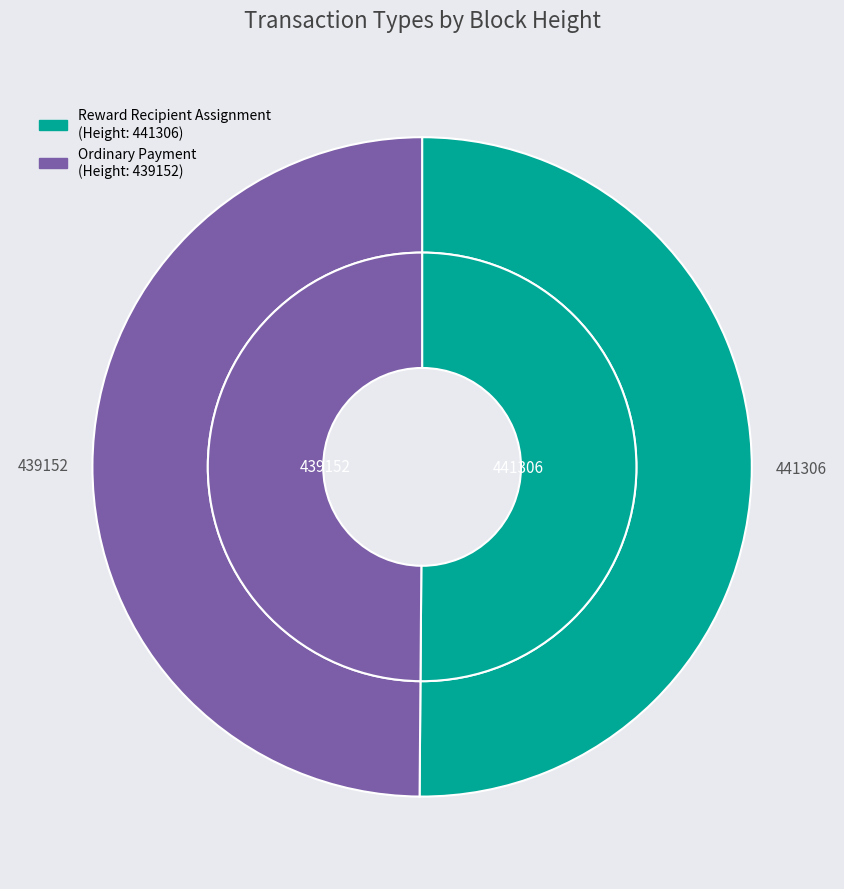

To the nearest percent, what is the combined percentage of 439152 and 441306?

100%